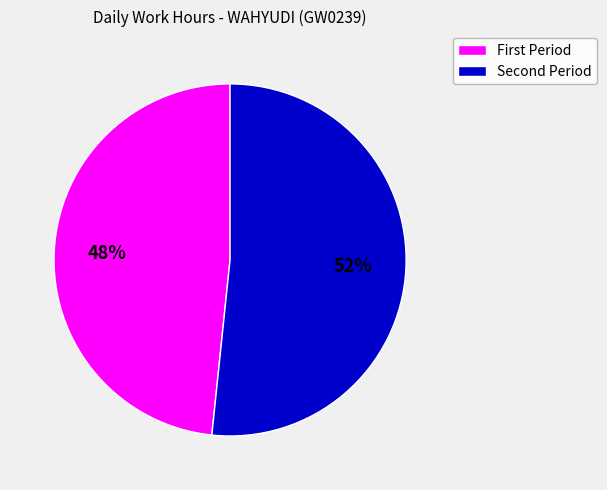

To the nearest percent, what is the average slice percentage?

50%